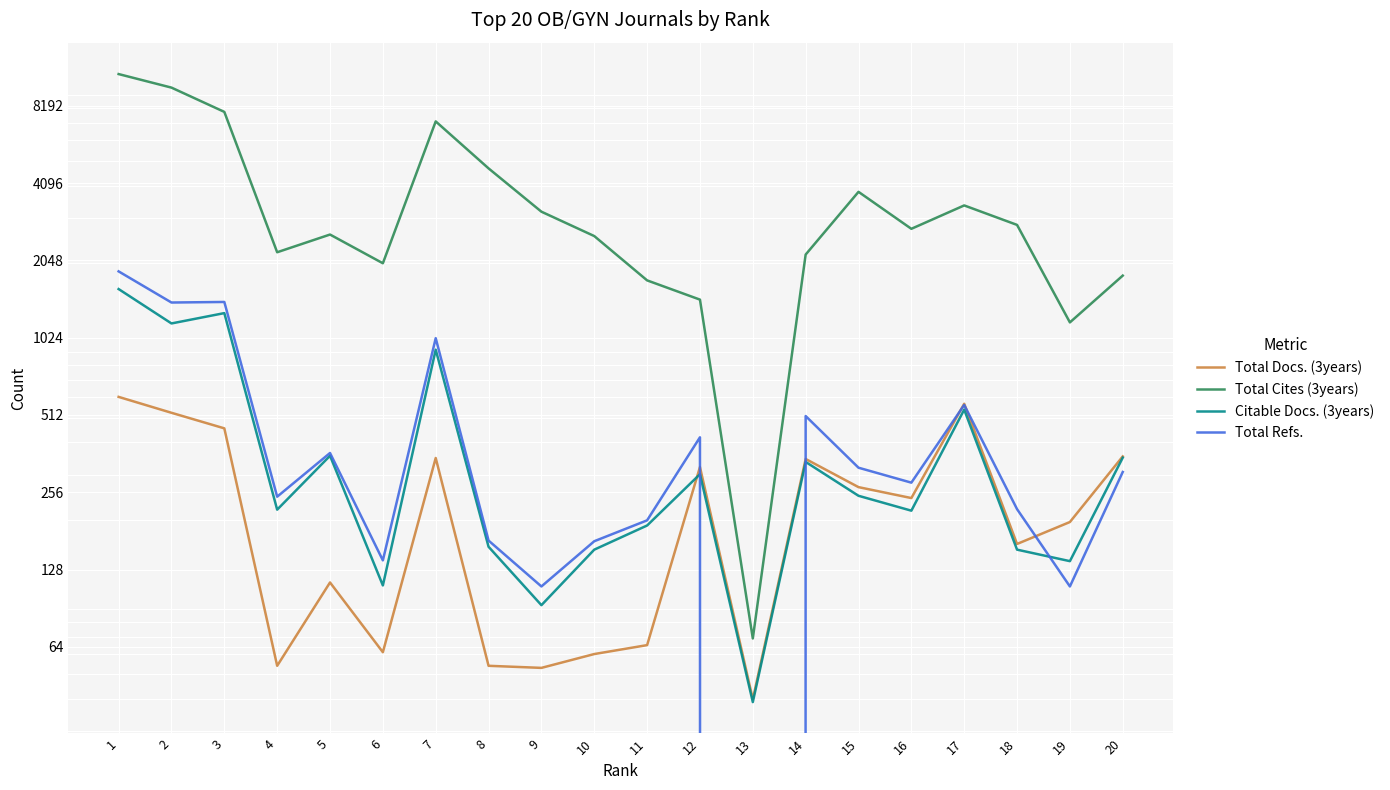

Between 16 and 6, which is larger?

16